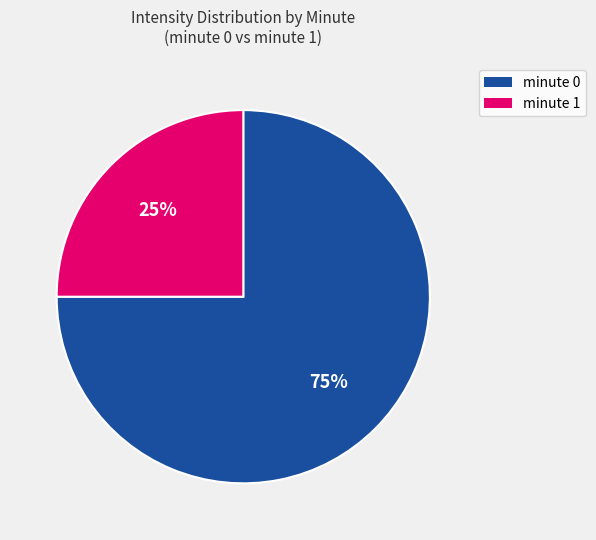

Rank the categories by value from highest to lowest.

minute 0, minute 1